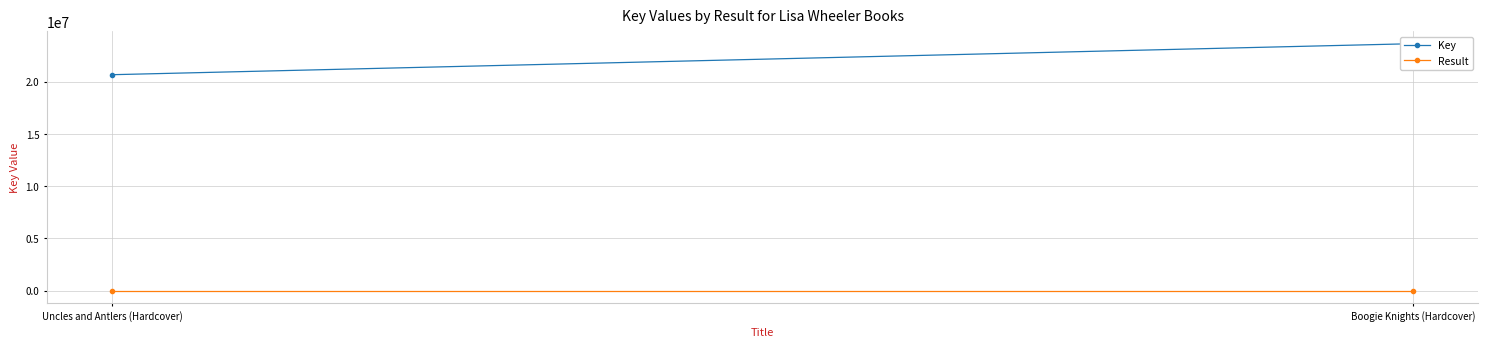

How many data points in Result are less than 2?

1